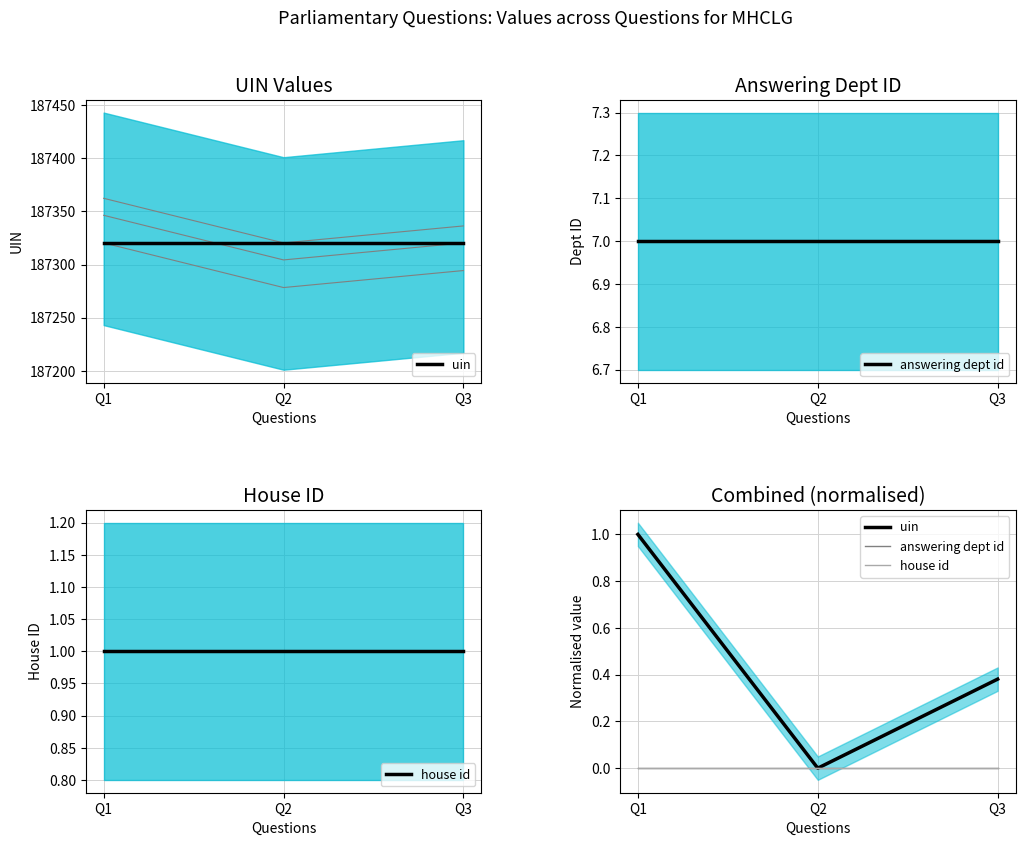

At which label is answering dept id closest to 0?

Q1